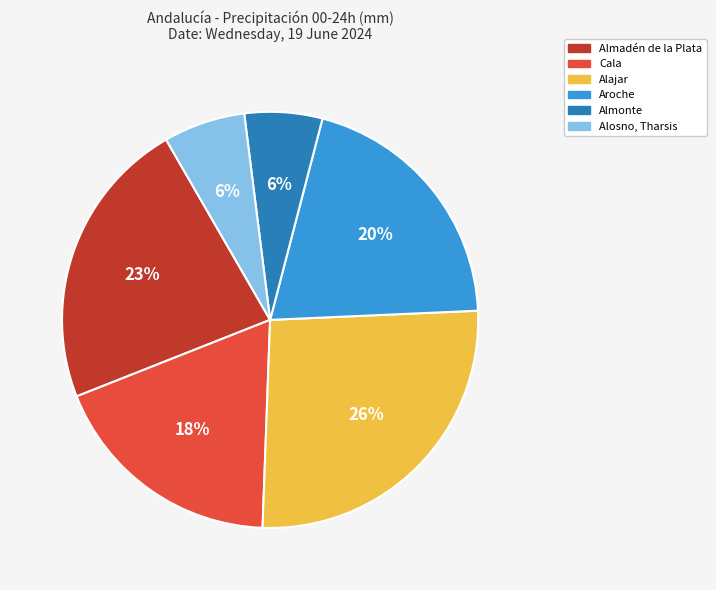

Combined, do Alosno, Tharsis and Alajar account for over 50%?

No